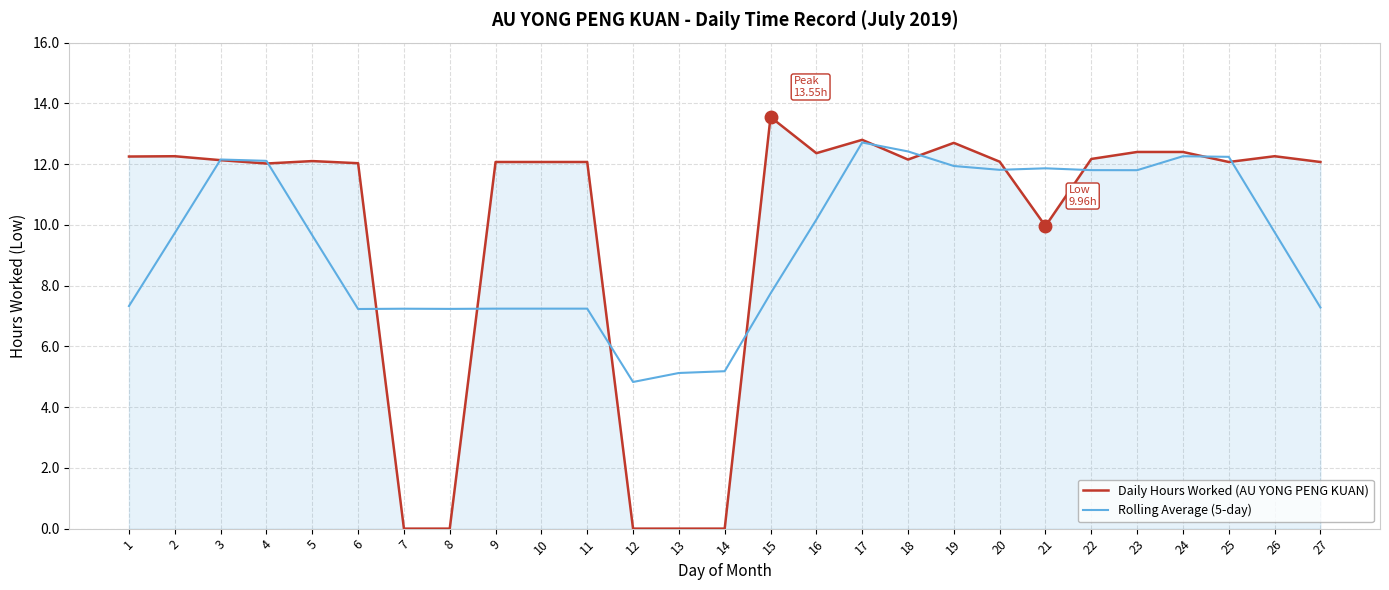

At which category does the chart reach its peak across all series?

15